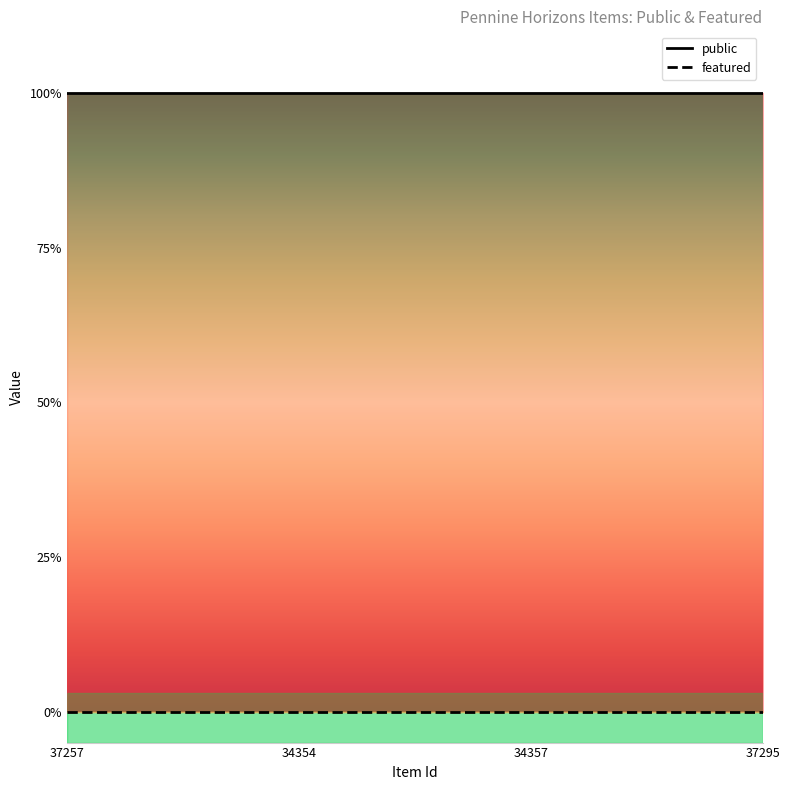

What is the maximum value shown in the chart?

1